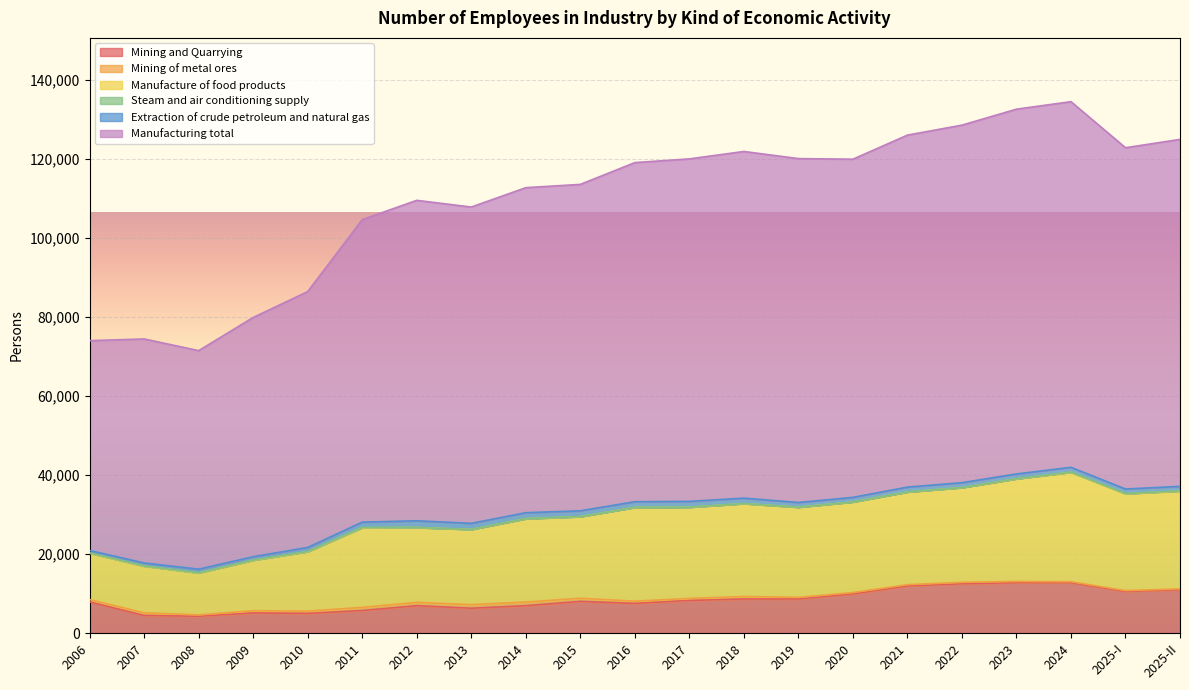

True or false: Extraction of crude petroleum and natural gas and Steam and air conditioning supply cross at least once.

False